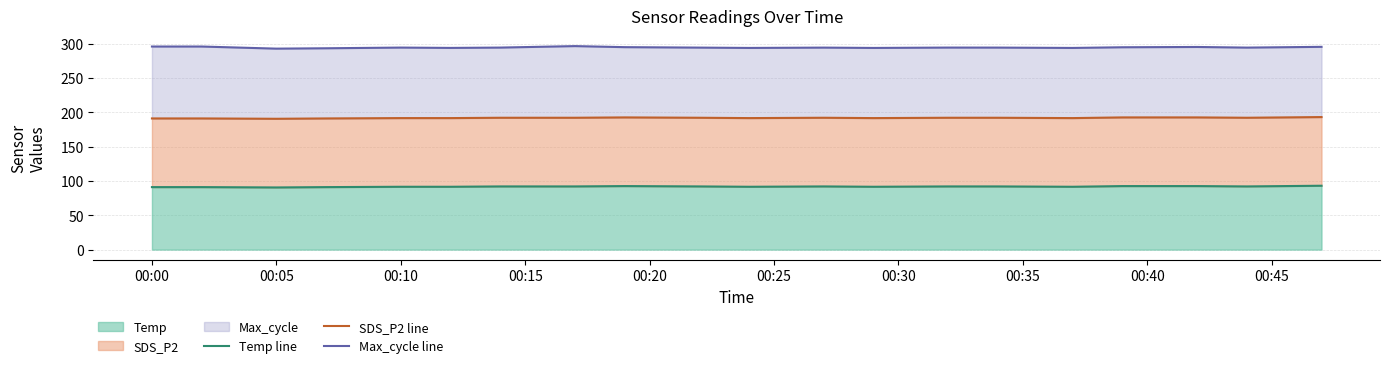

True or false: Max_cycle line and SDS_P2 line intersect in this chart.

False